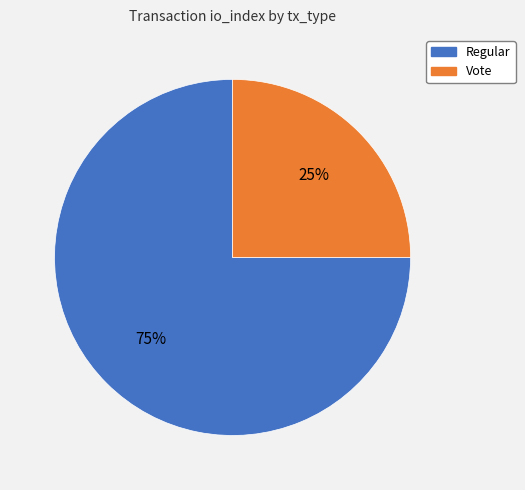

To the nearest percent, what is the difference between the Regular and Vote slice percentages?

50%